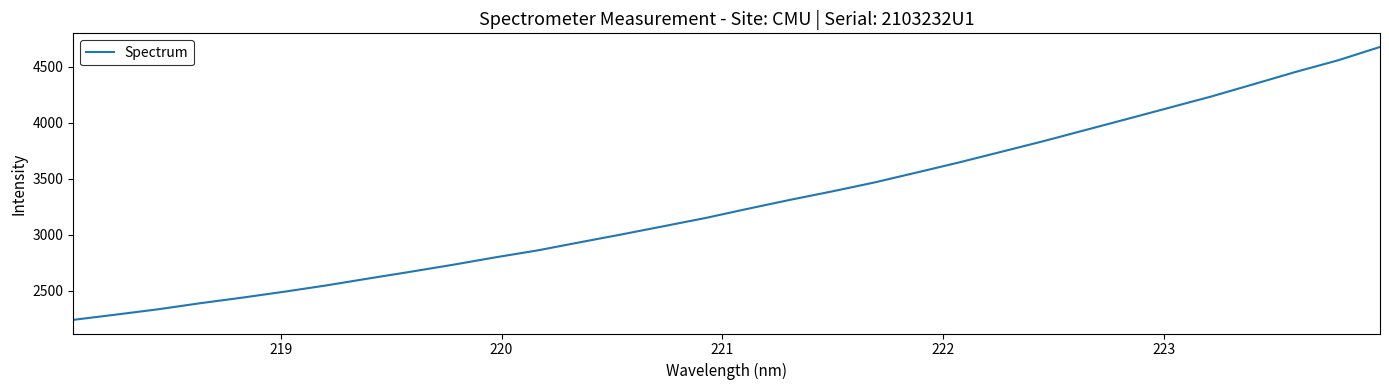

What is the difference between the maximum and minimum values?

2440.1